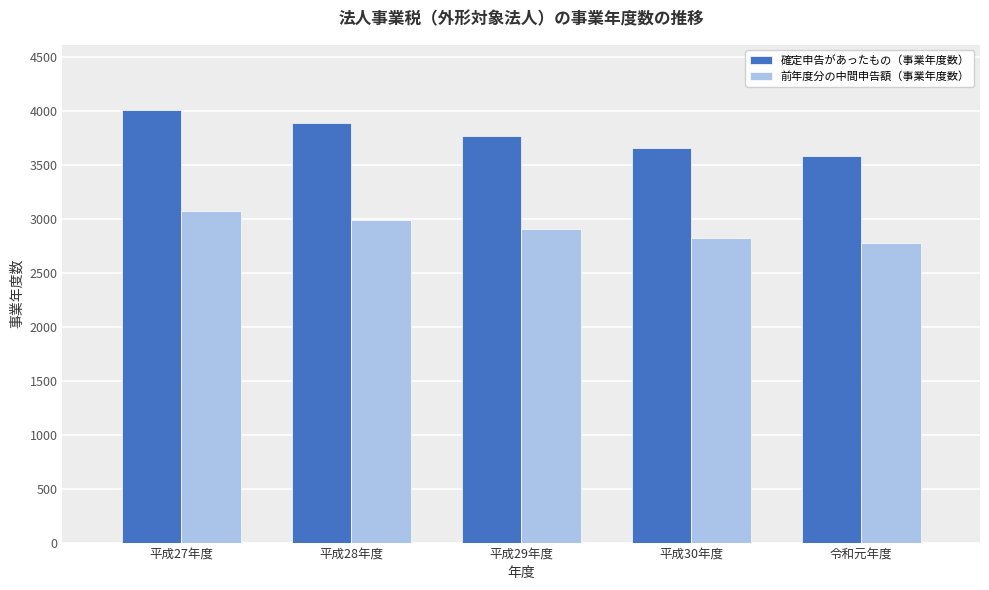

What position from the right is 令和元年度?

1